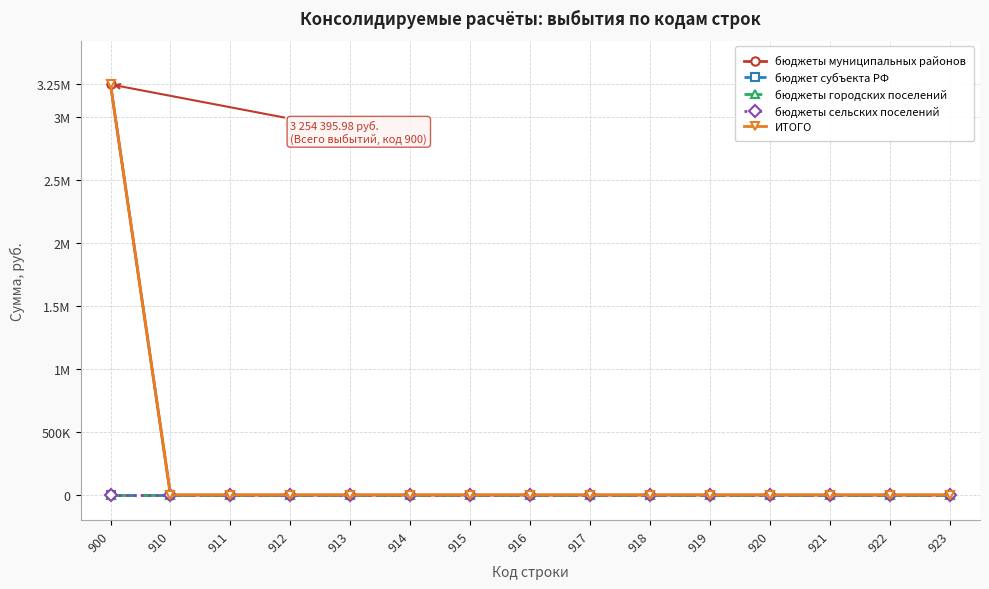

List the labels in order of бюджеты сельских поселений value, smallest first.

900, 910, 911, 912, 913, 914, 915, 916, 917, 918, 919, 920, 921, 922, 923